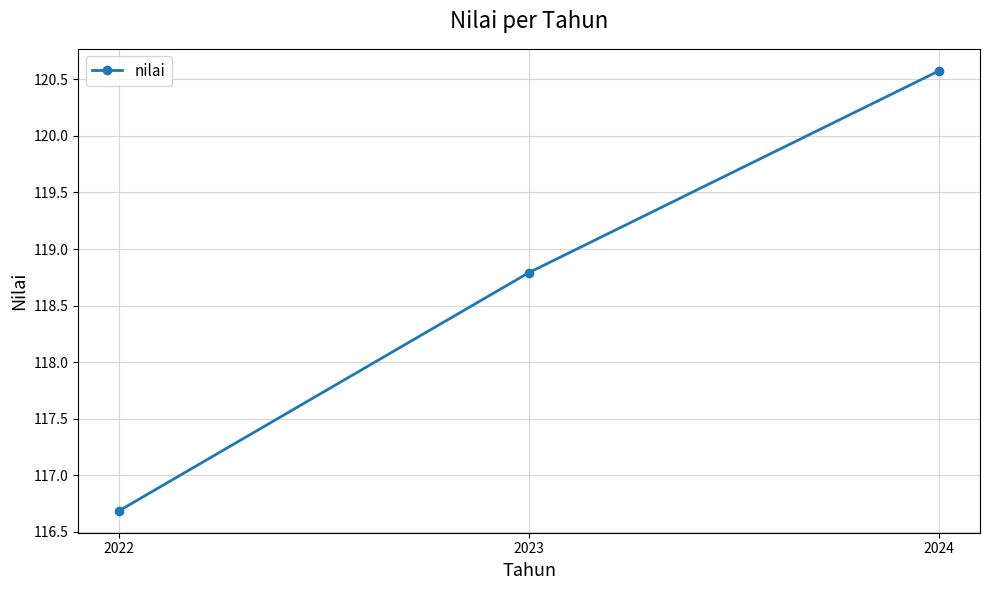

What is the difference between the maximum and second lowest values?

1.8